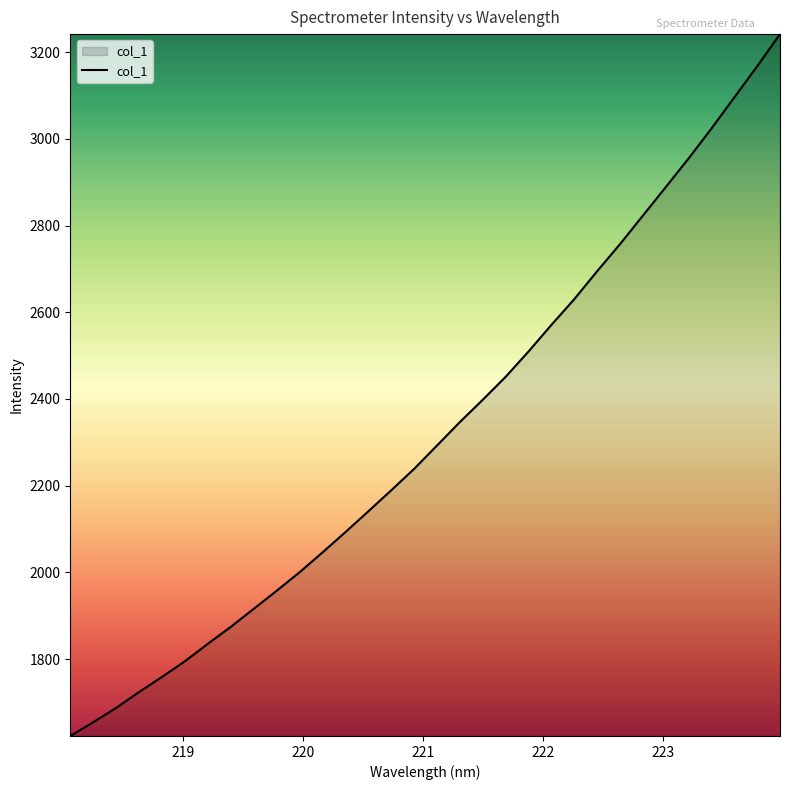

What is the smallest value displayed?

1622.7